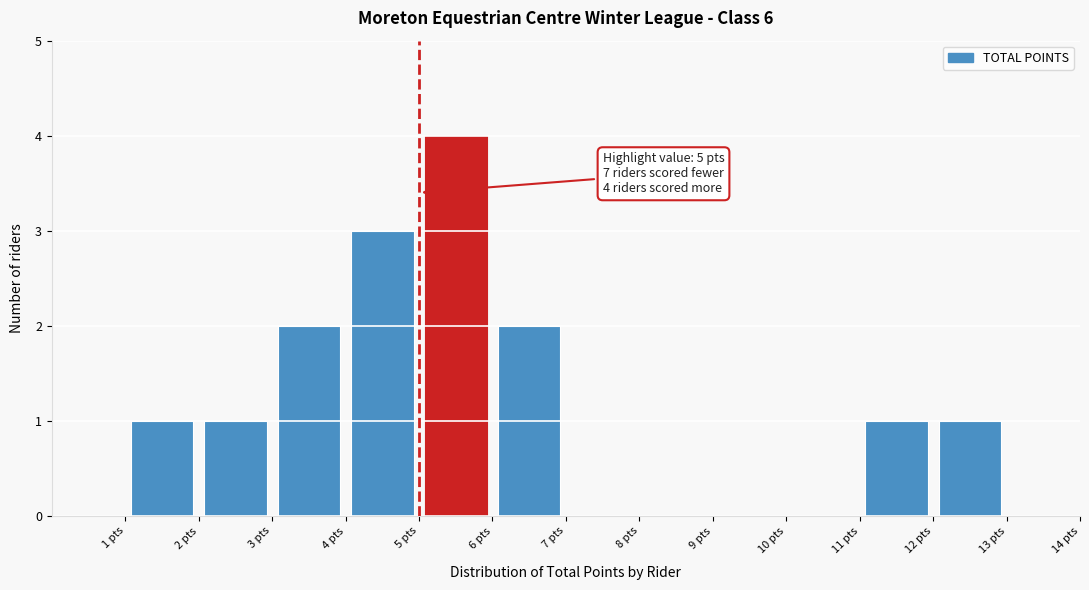

Over which range of the x-axis is the bar tallest?

5 to 6